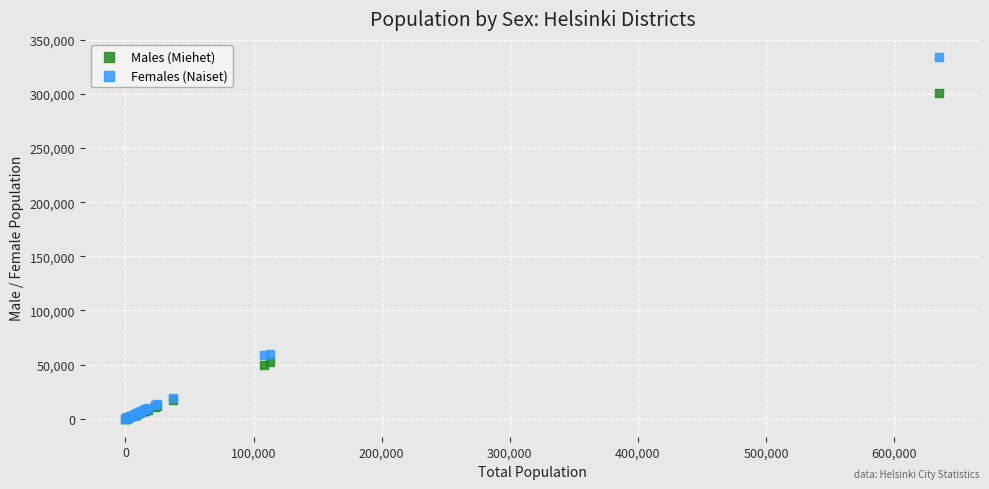

What are all the series names shown in the legend?

Males (Miehet), Females (Naiset)